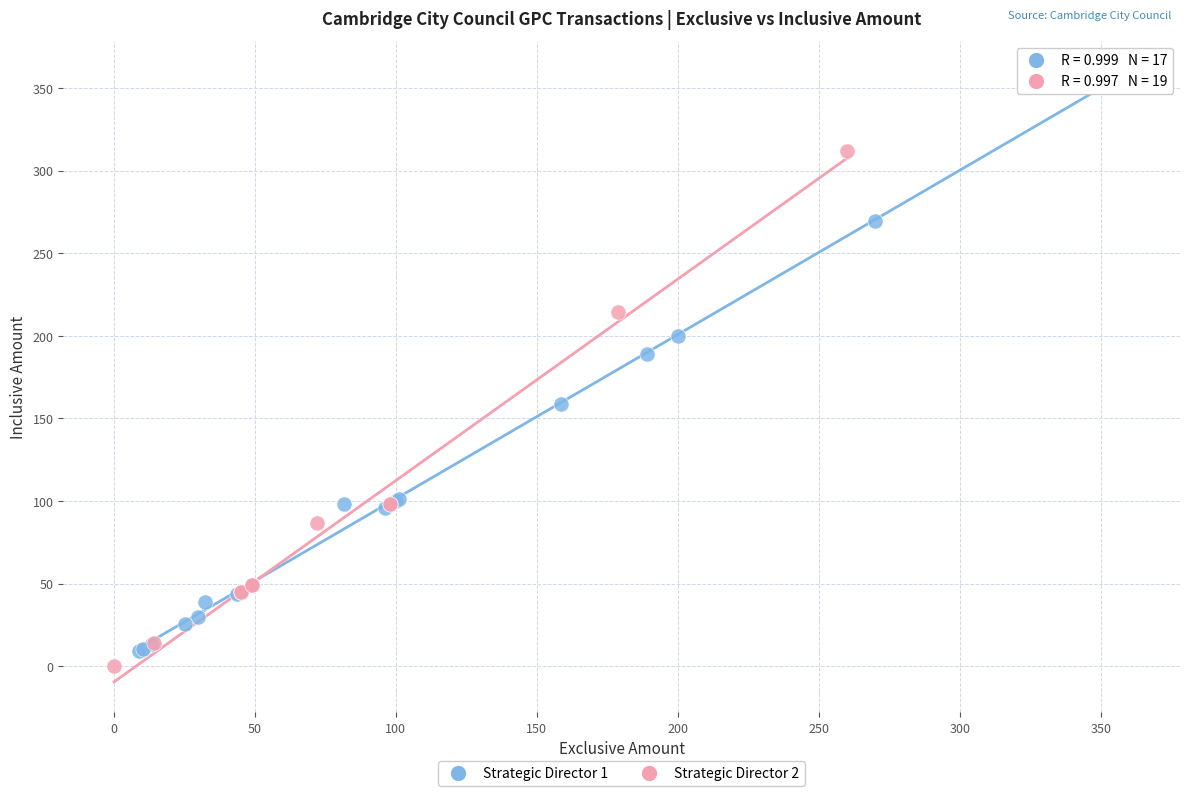

Which series reaches the maximum Y coordinate?

Strategic Director 1